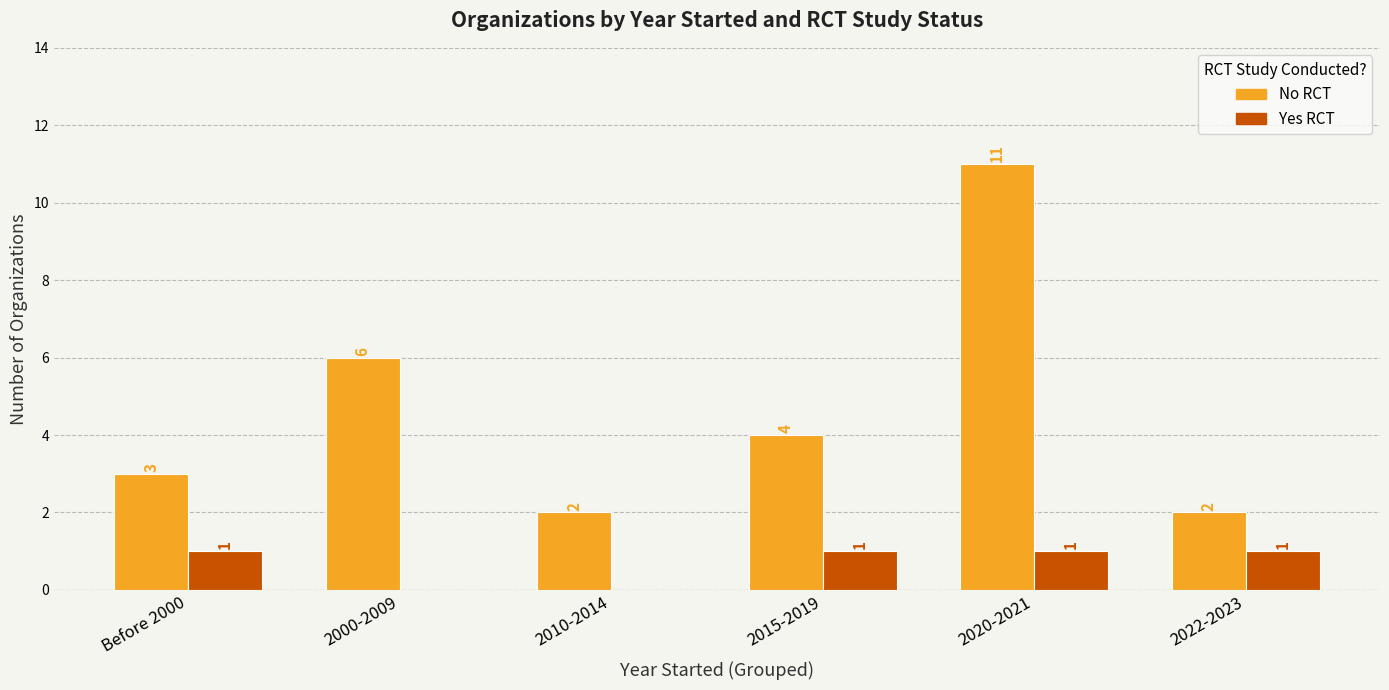

Which category has the highest value across all series?

2020-2021